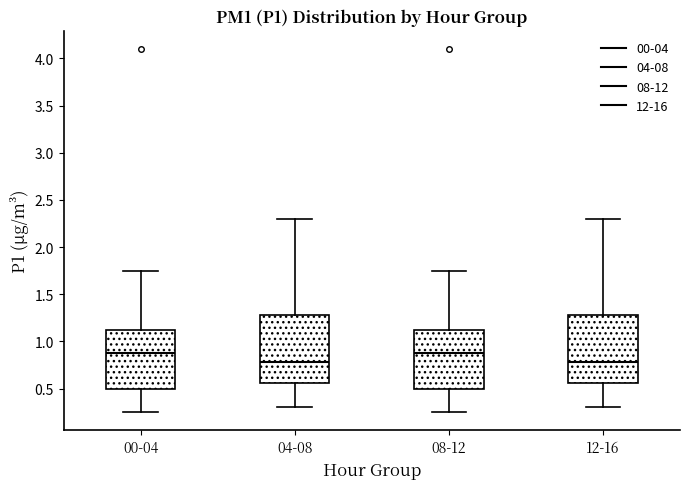

Reading left to right, transcribe this box plot: for each box, give where its median line is, the range the box spans, and where its two whiskers end, as read against the y-axis. The values are not printed on the chart, so give them approximately, as read against the axis.

00-04: median 0.90, box 0.50 to 1.10, whiskers 0.25 to 1.75
04-08: median 0.80, box 0.55 to 1.30, whiskers 0.30 to 2.30
08-12: median 0.90, box 0.50 to 1.10, whiskers 0.25 to 1.75
12-16: median 0.80, box 0.55 to 1.30, whiskers 0.30 to 2.30